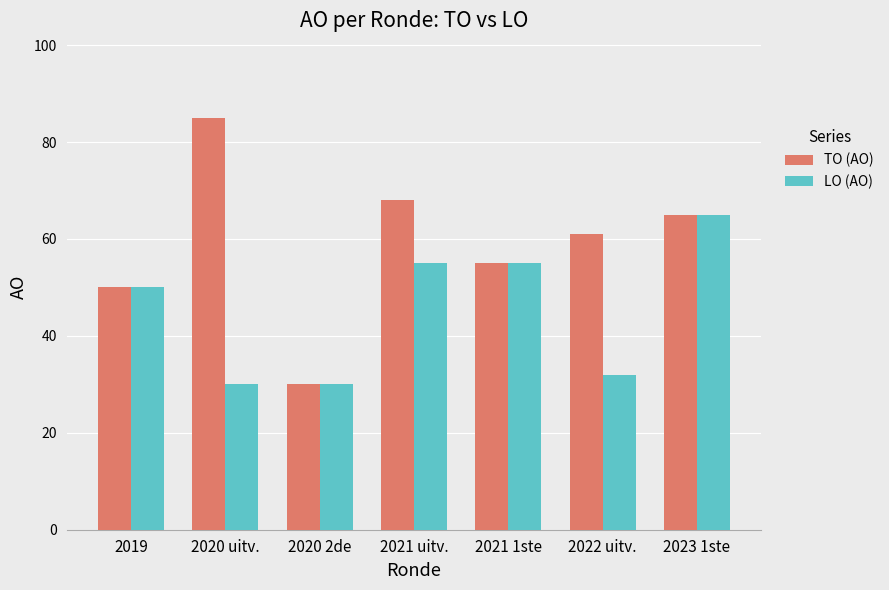

Rank the series by their maximum value, from highest to lowest.

TO (AO), LO (AO)